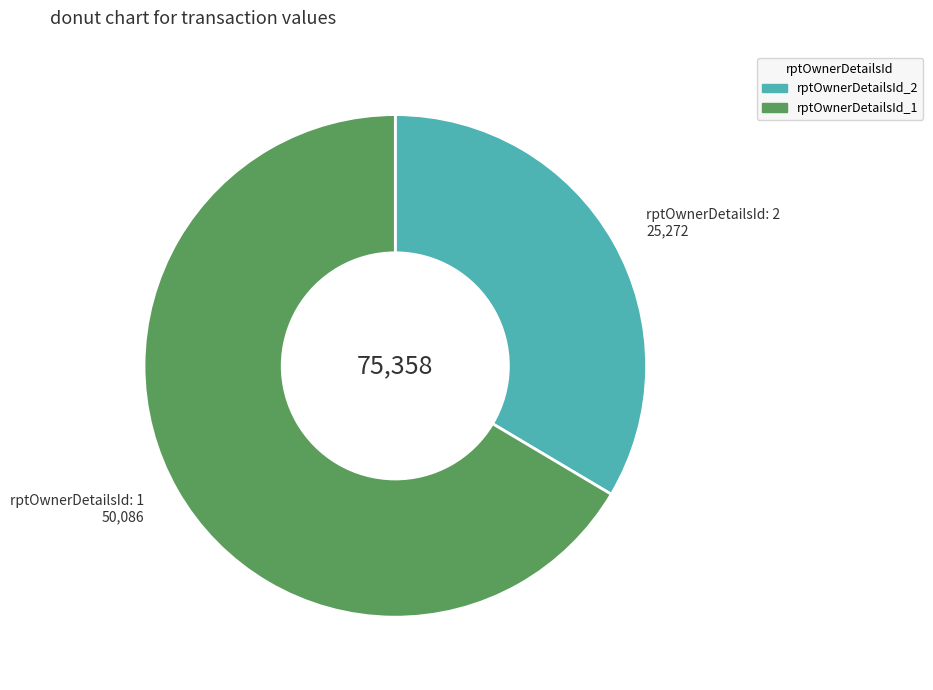

Do rptOwnerDetailsId_2 and rptOwnerDetailsId_1 together represent more than half of the pie?

Yes